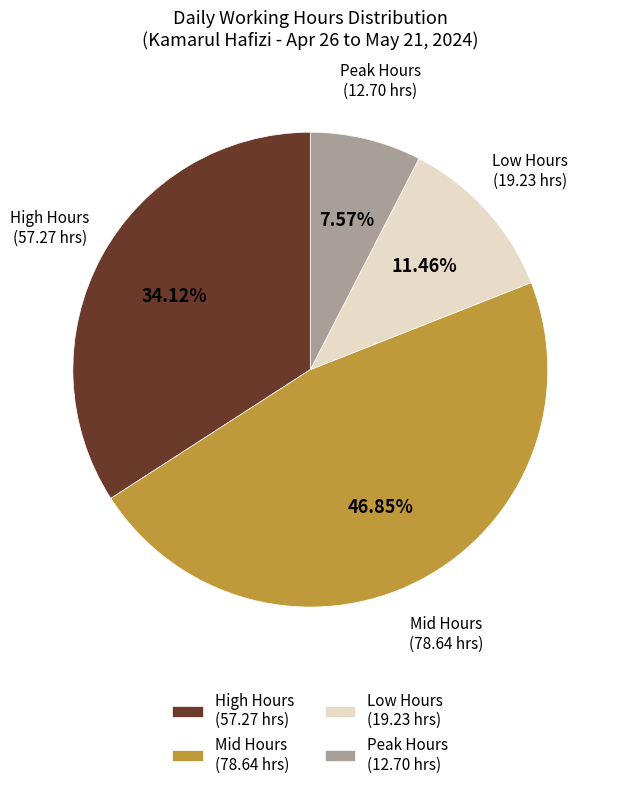

Combined, do Mid Hours (78.64 hrs) and Peak Hours (12.70 hrs) account for over 50%?

Yes